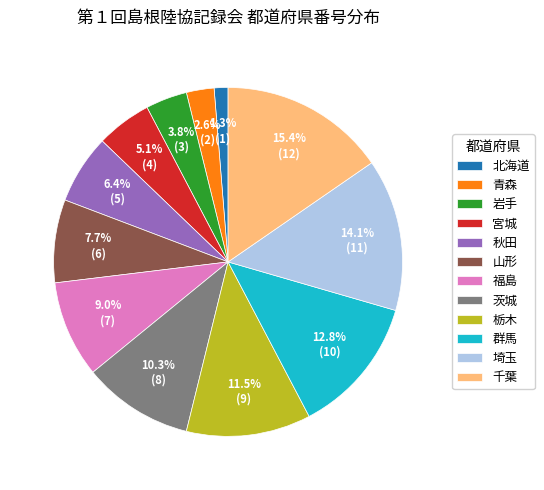

Approximately how many times larger is the value at 秋田 compared to 青森?

2.5